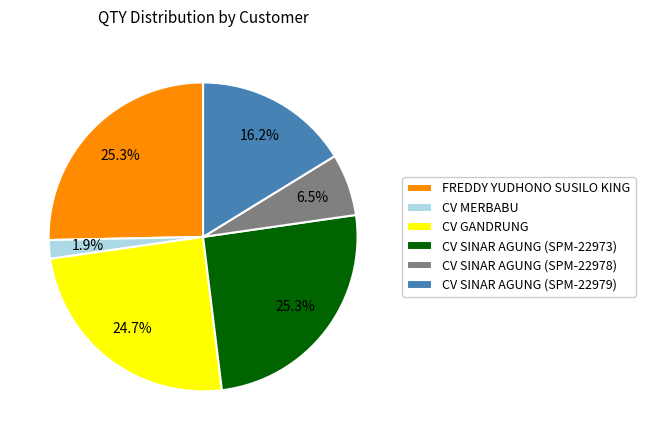

Is CV GANDRUNG the majority of the pie?

No